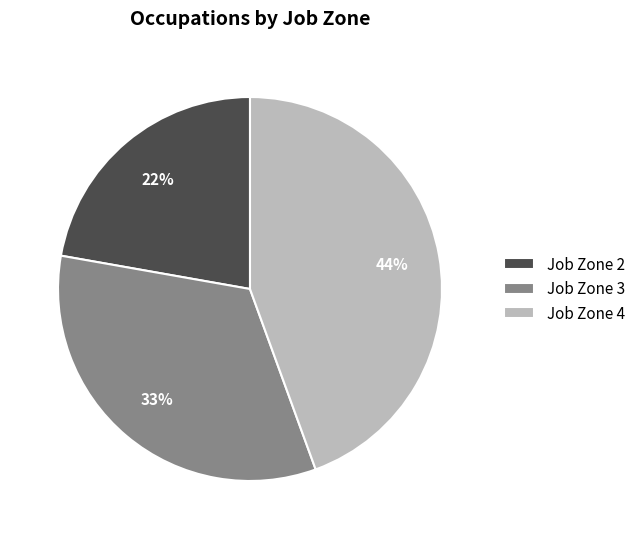

The Job Zone 3 slice represents 33% of the pie. True or false?

True